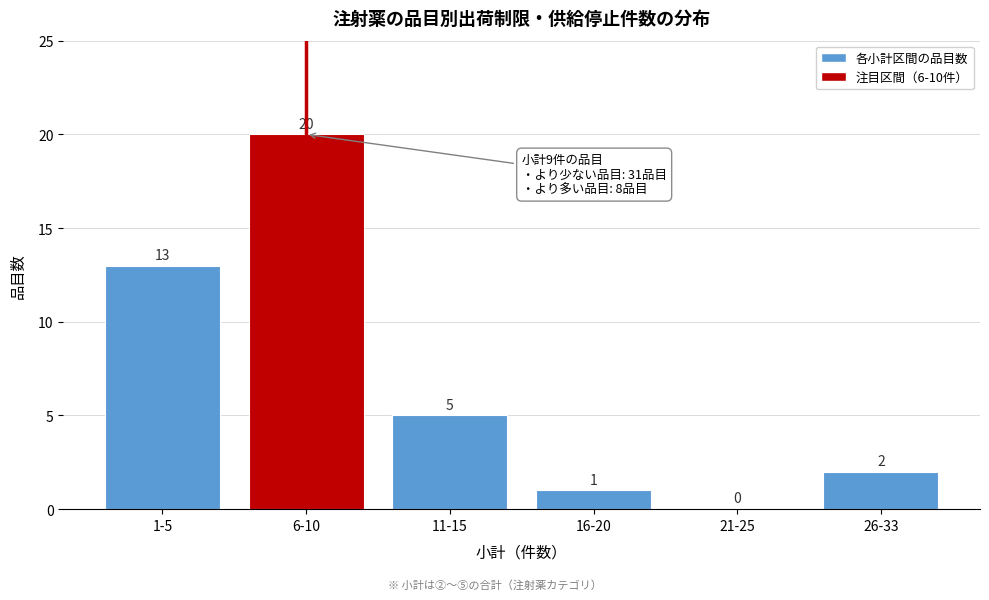

Reading left to right, list all the values displayed in this chart.

1-5=13	6-10=20	11-15=5	16-20=1	21-25=0	26-33=2